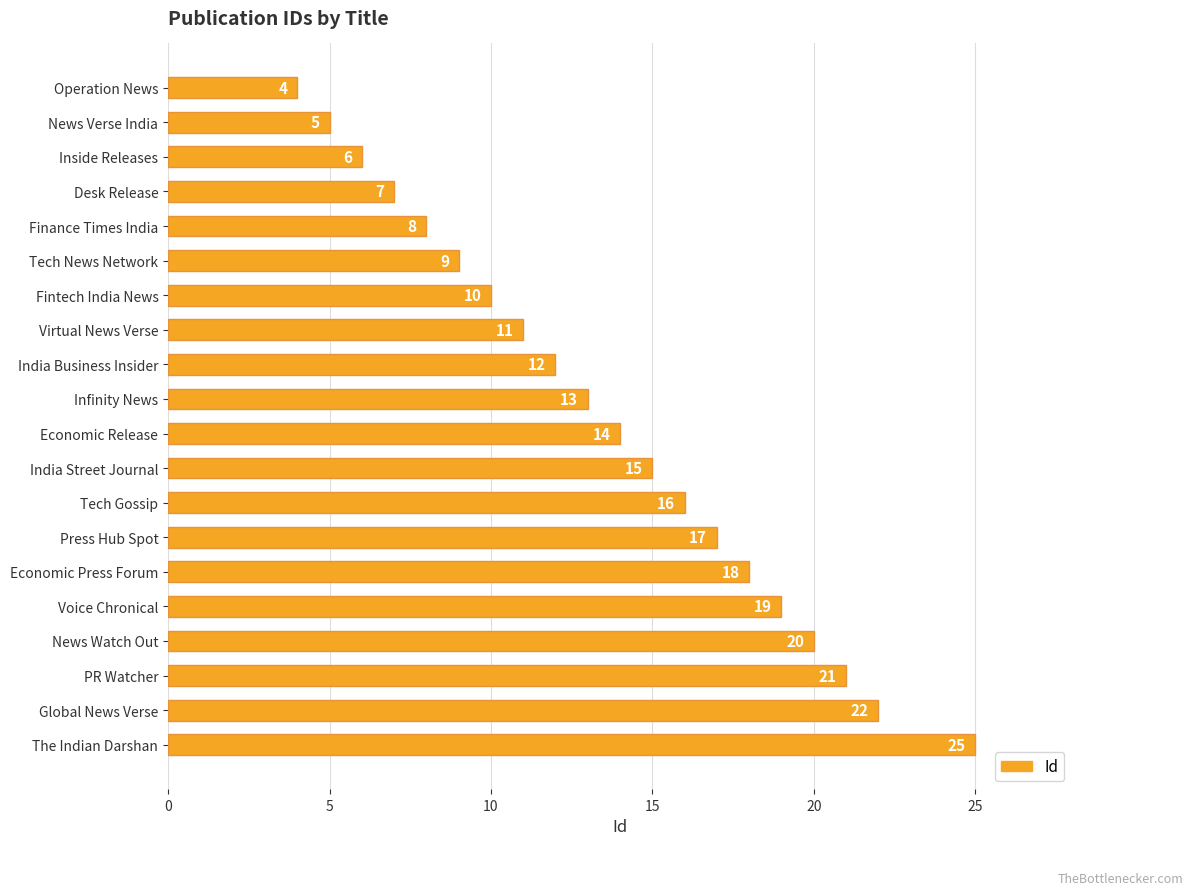

Where is the data nearest to the value 14?

Economic Release